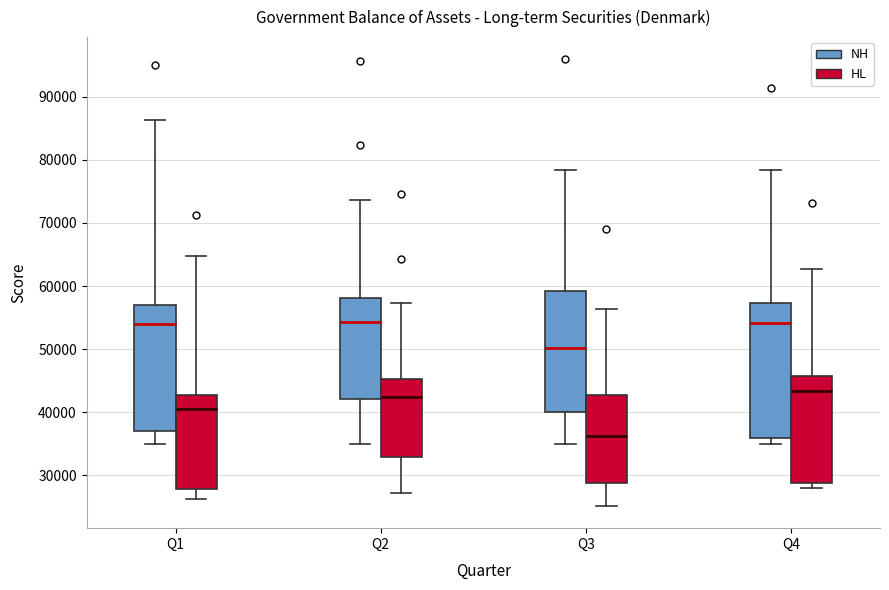

Reading left to right, read every box against the y-axis: the position of its median line, the range the box covers, and the ends of its whiskers. The values are not printed on the chart, so give them approximately, as read against the axis.

Q1 (NH): median 54000, box 37000 to 57000, whiskers 35000 to 86000
Q1 (HL): median 40000, box 28000 to 43000, whiskers 26000 to 65000
Q2 (NH): median 54000, box 42000 to 58000, whiskers 35000 to 74000
Q2 (HL): median 42000, box 33000 to 45000, whiskers 27000 to 57000
Q3 (NH): median 50000, box 40000 to 59000, whiskers 35000 to 78000
Q3 (HL): median 36000, box 29000 to 43000, whiskers 25000 to 56000
Q4 (NH): median 54000, box 36000 to 57000, whiskers 35000 to 78000
Q4 (HL): median 43000, box 29000 to 46000, whiskers 28000 to 63000